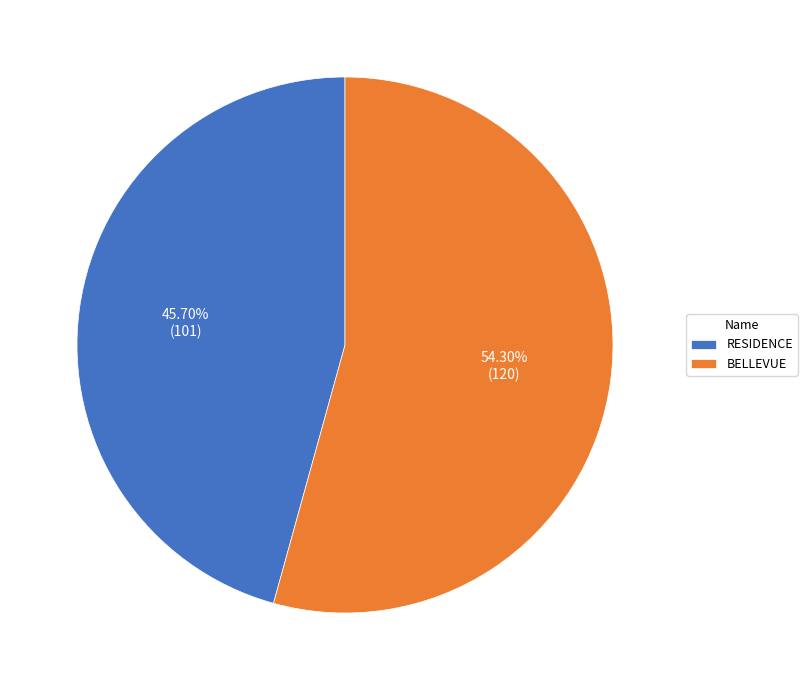

Do RESIDENCE and BELLEVUE together represent more than half of the pie?

Yes